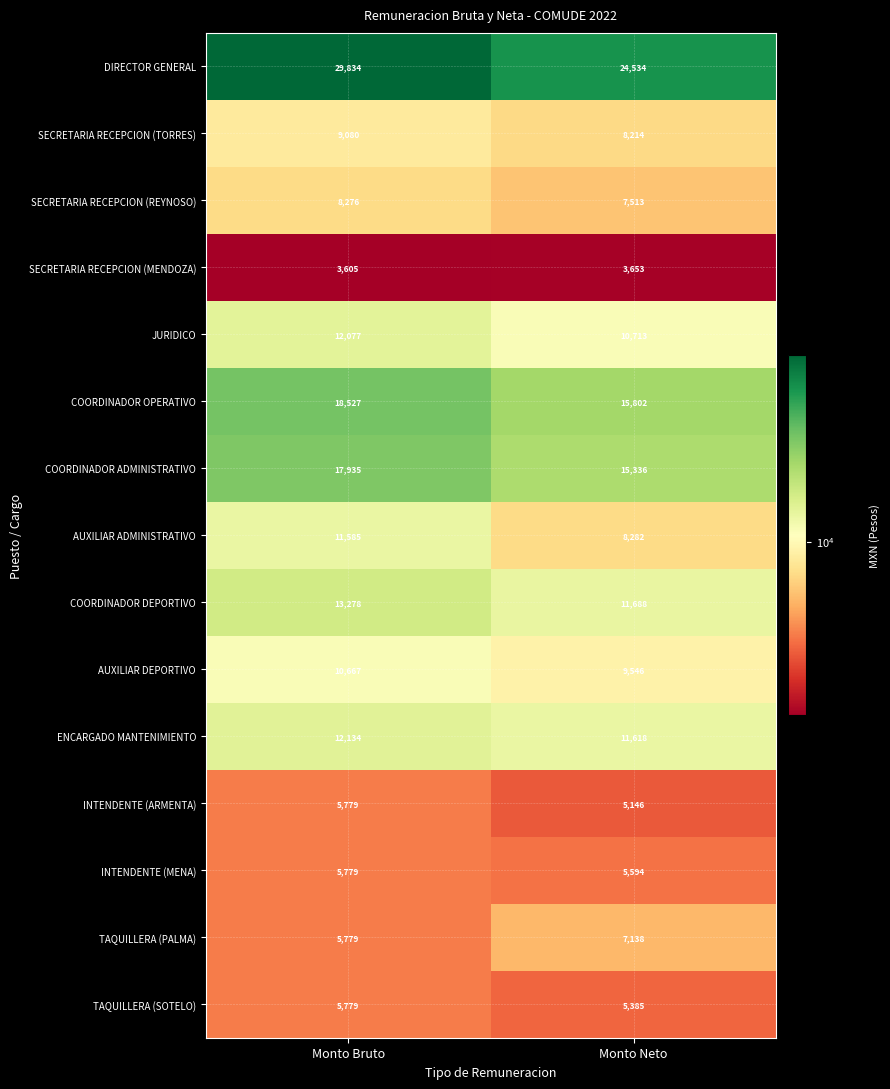

True or false: TAQUILLERA (PALMA) has a value of 7138 at Monto Neto.

True